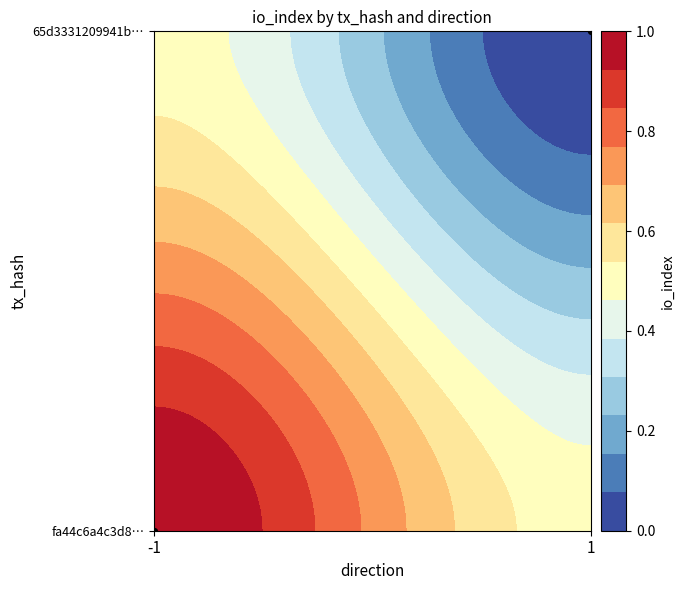

How many data points does each series have?

2